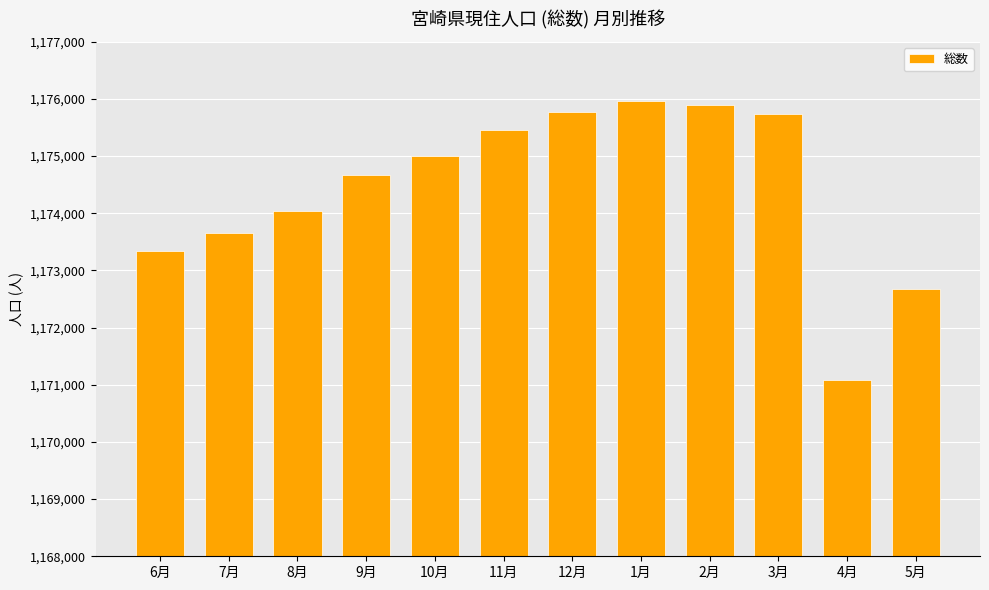

Which category has the lowest value across all series?

4月